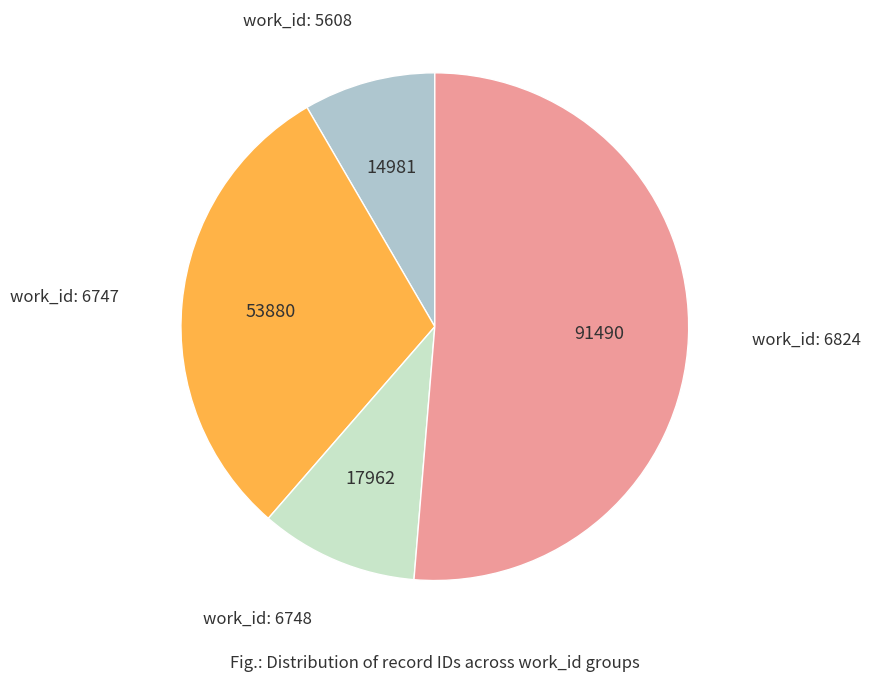

Is the sum of work_id: 6747 and work_id: 6824 greater than half?

Yes